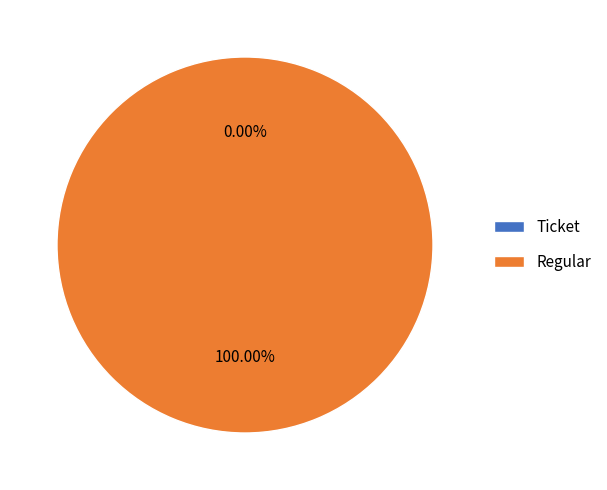

How many slices are in this pie chart?

2